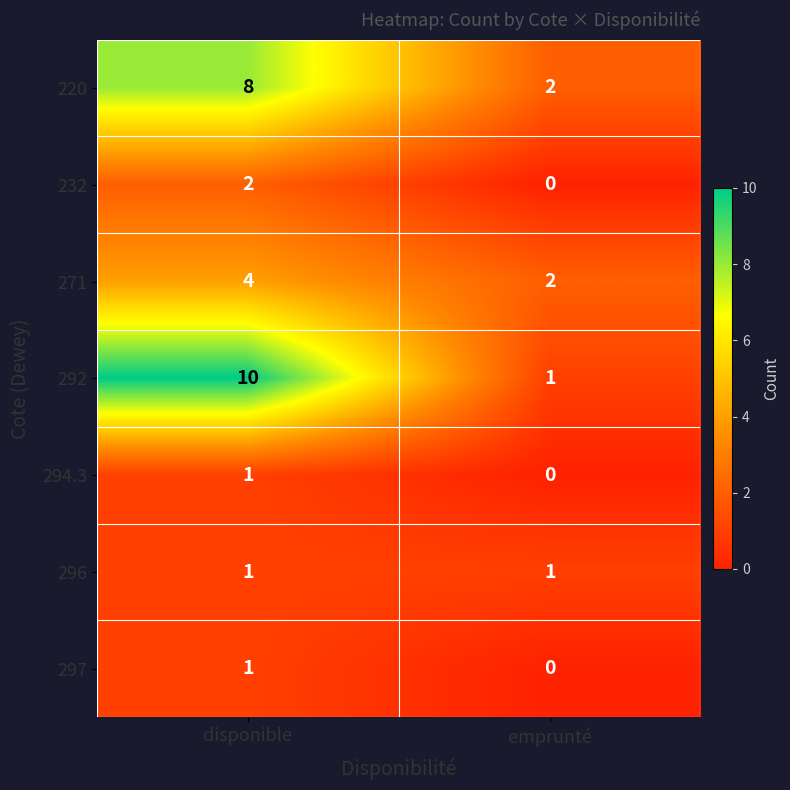

Is it true that 232 equals 0 at emprunté?

True